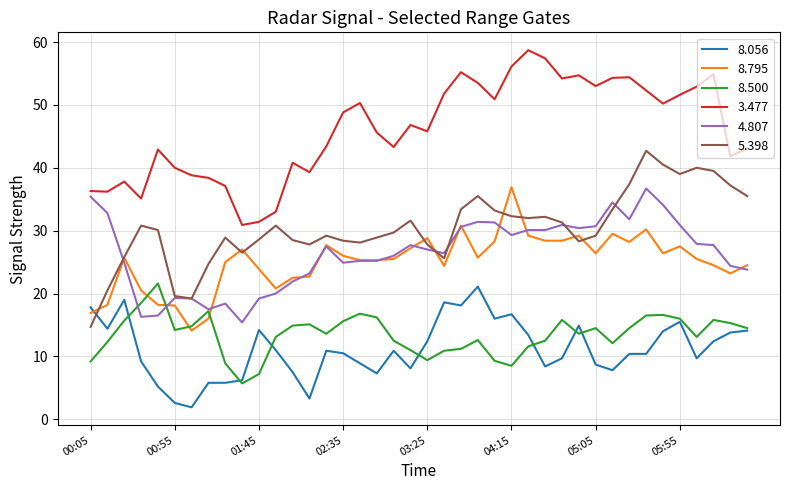

True or false: 5.398 and 8.056 cross at least once.

True